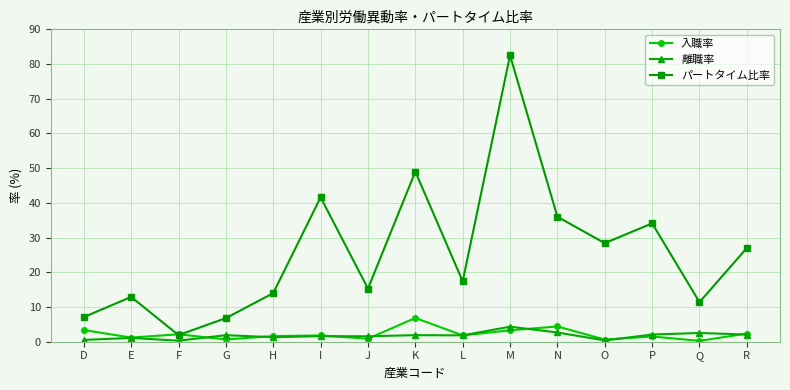

At how many categories does at least one series exceed 4?

14